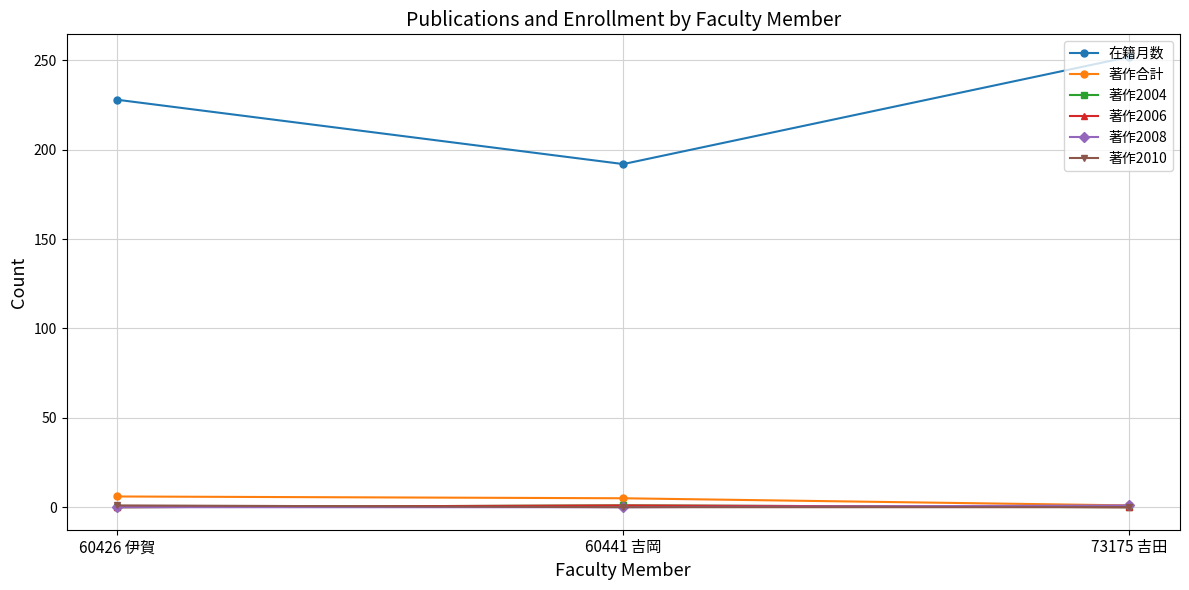

Between 60426 伊賀 and 73175 吉田, which is larger?

73175 吉田